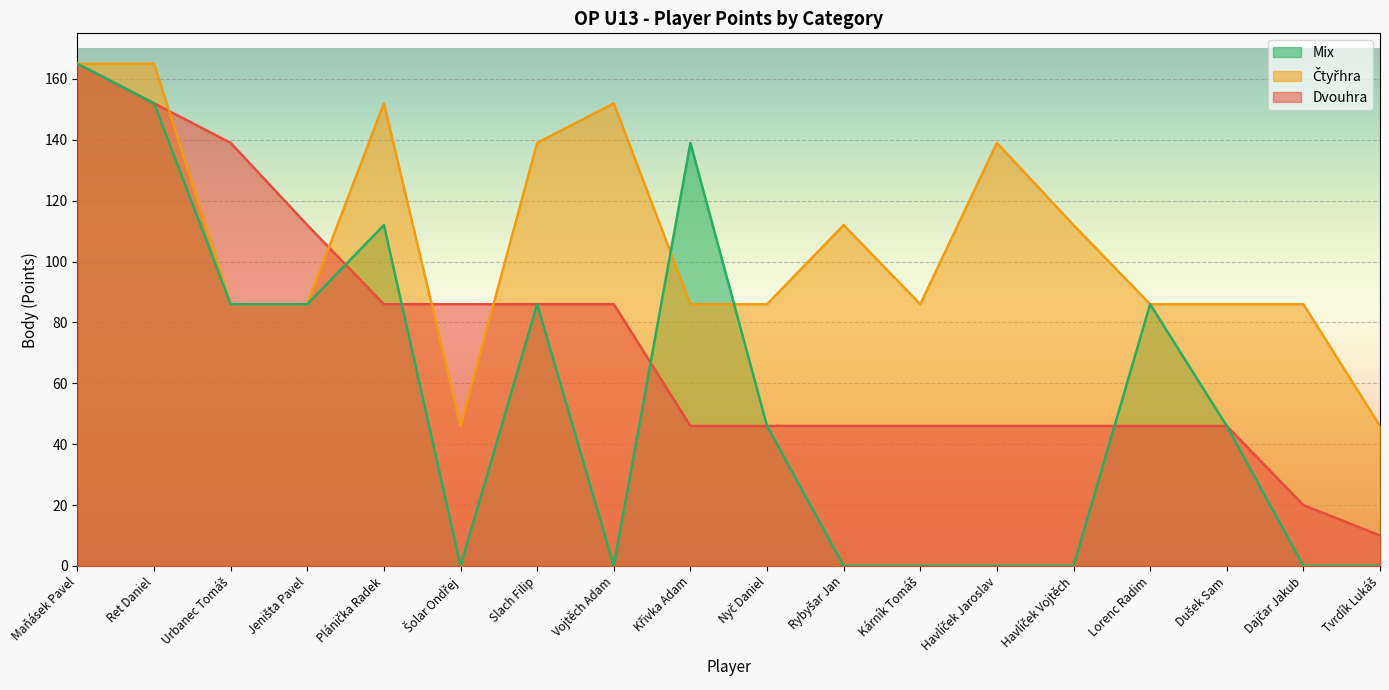

What is the total value across all series at Vojtěch Adam?

238